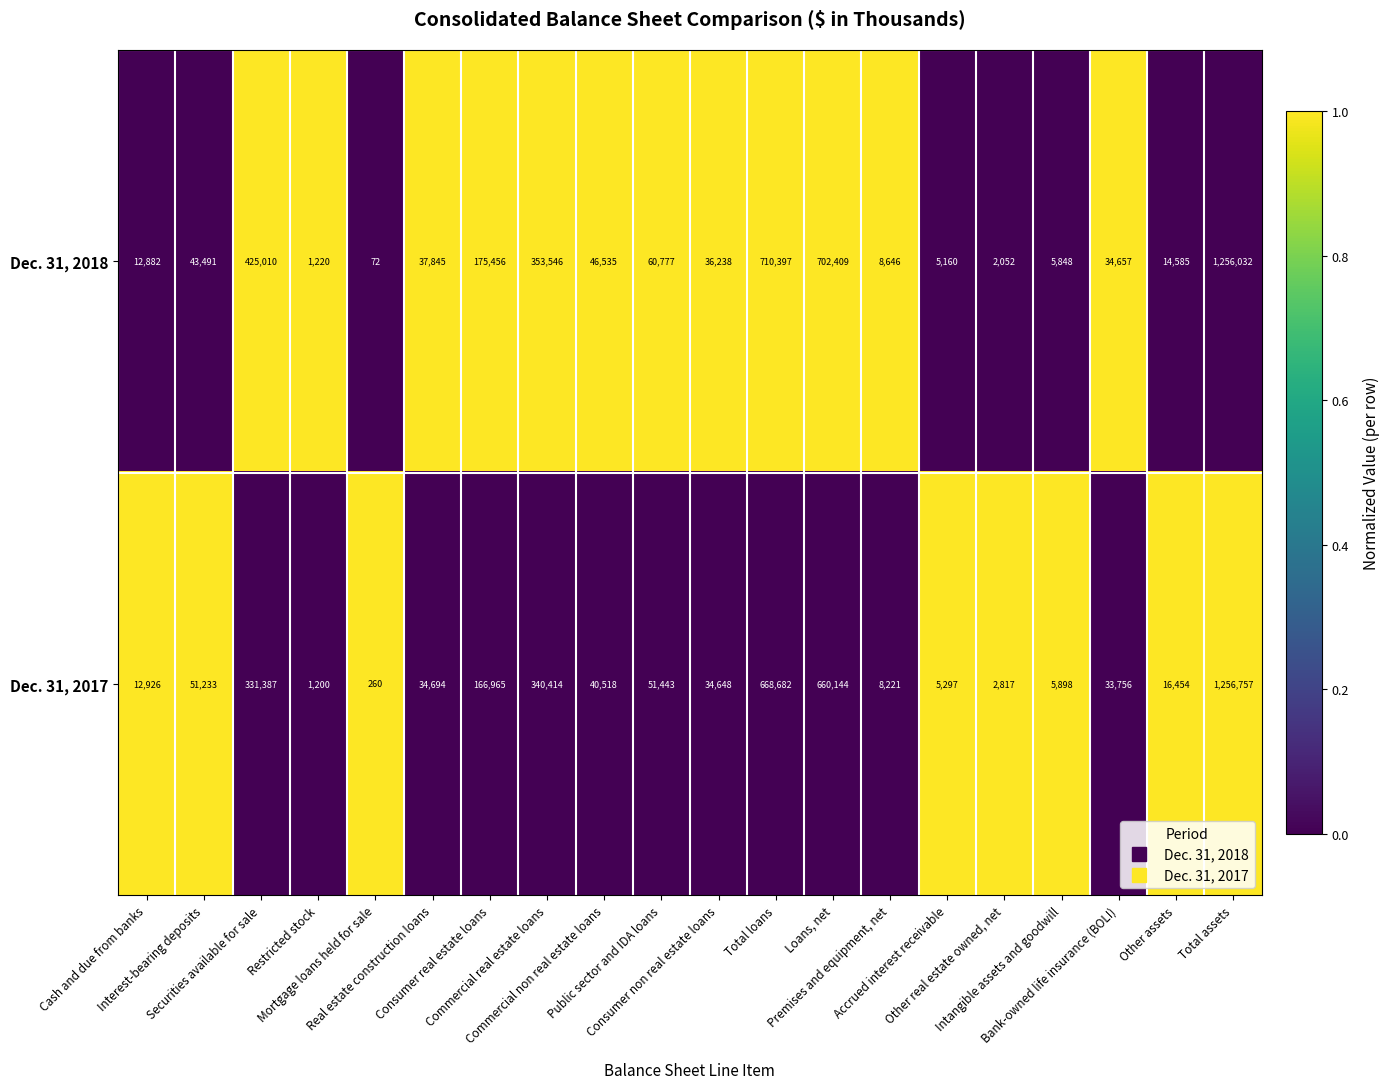

List the series in order of their peak value, lowest first.

Dec. 31, 2018, Dec. 31, 2017